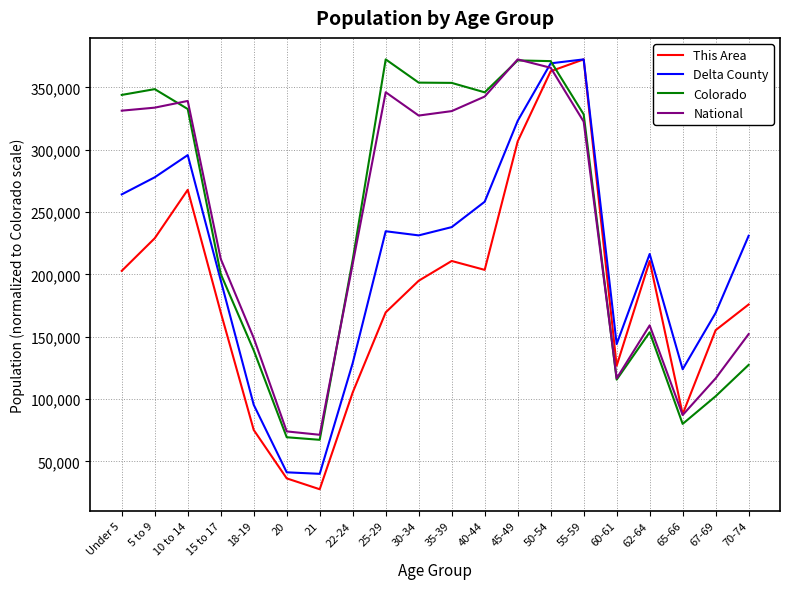

What is the difference between the maximum and minimum values in the National series?

301041.3